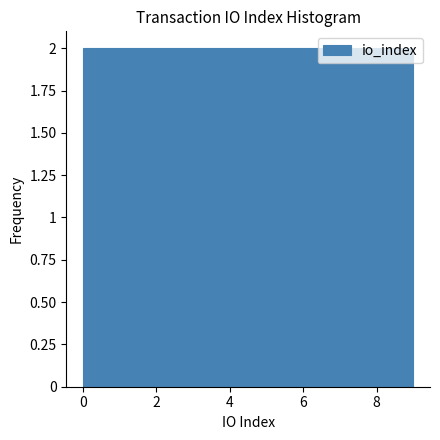

Reading left to right, list every bar in this chart as the range it spans on the x-axis followed by its height. Neither the bar edges nor the heights are printed on the chart, so give them approximately, as read against the axes.

0.0 to 0.9: 2
0.9 to 1.8: 2
1.8 to 2.7: 2
2.7 to 3.6: 2
3.6 to 4.5: 2
4.5 to 5.4: 2
5.4 to 6.3: 2
6.3 to 7.2: 2
7.2 to 8.1: 2
8.1 to 9.0: 2